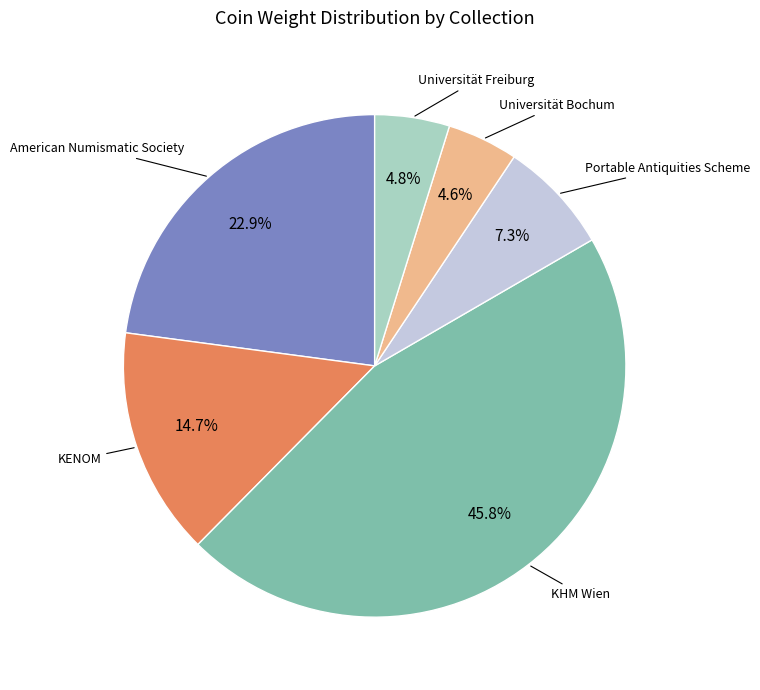

Approximately how many times larger is the value at KENOM compared to Universität Freiburg?

3.1